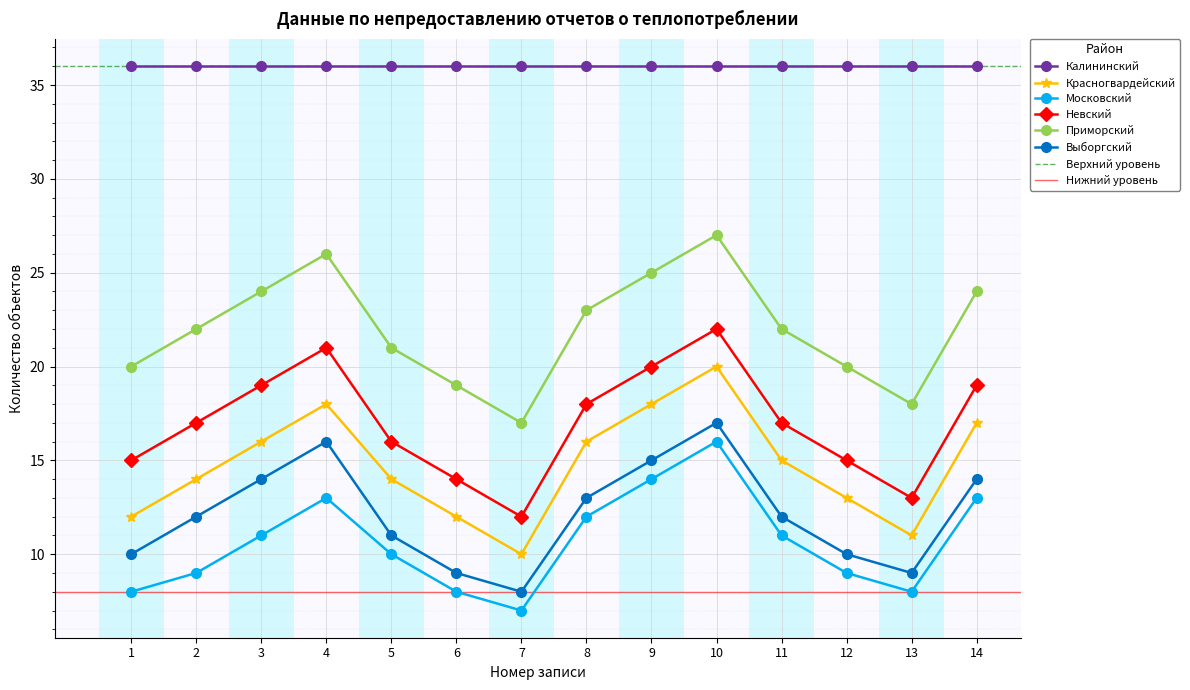

At which category does Московский reach its first local valley?

7